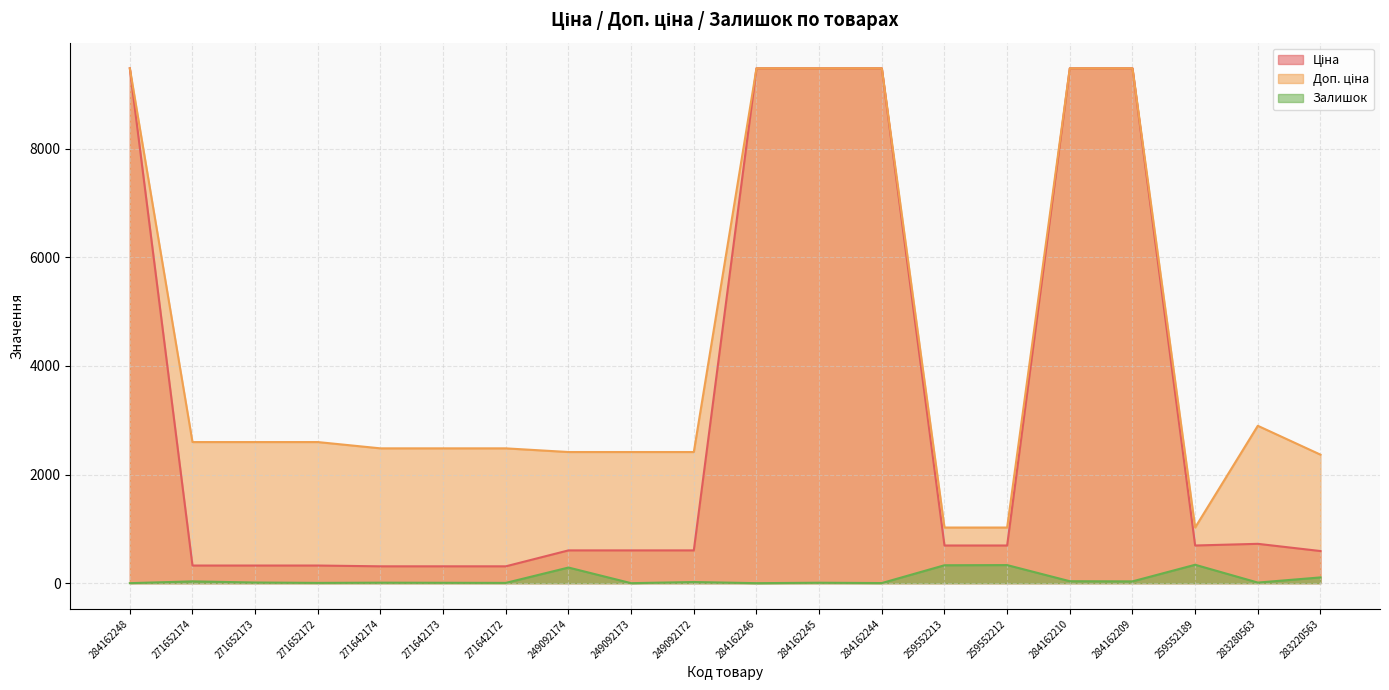

What is the label of the 15th point from the left?

259552212